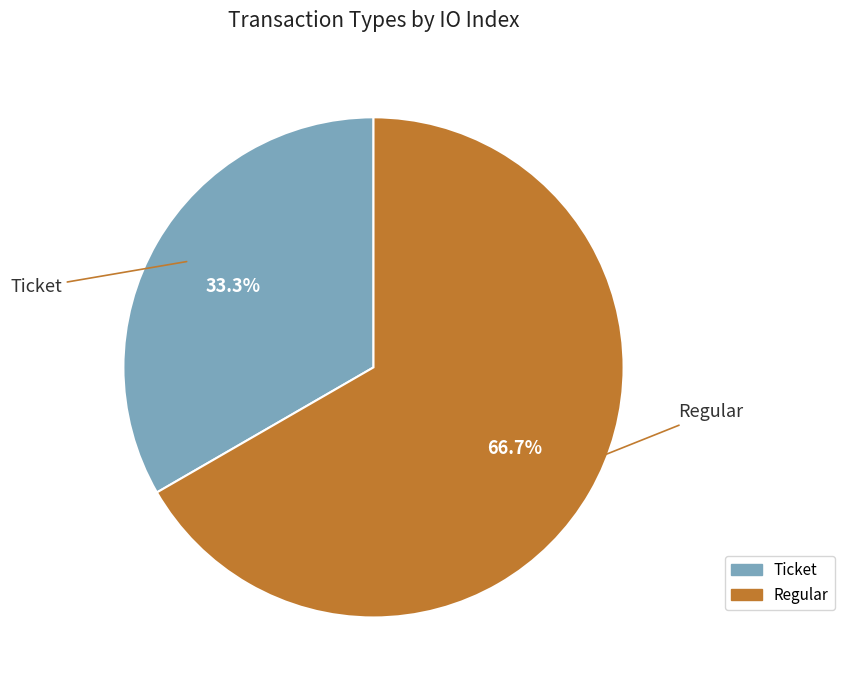

Rank the categories by value from highest to lowest.

Regular, Ticket